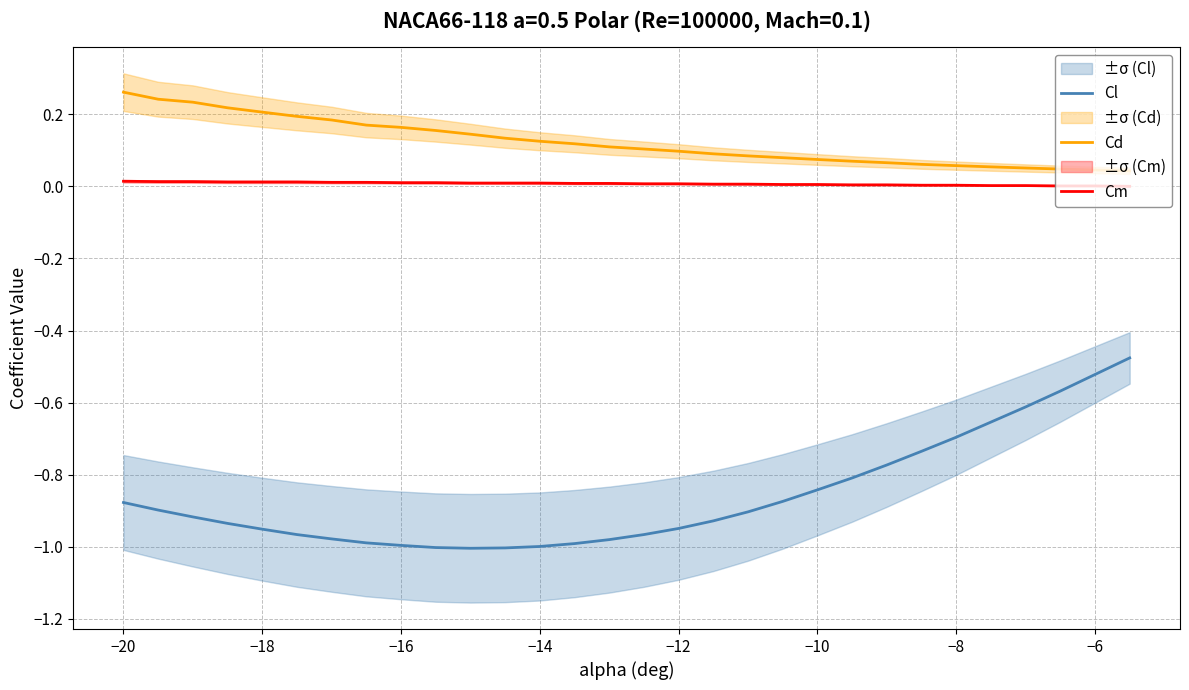

True or false: Cl has a value of -0.7 at −8.

True